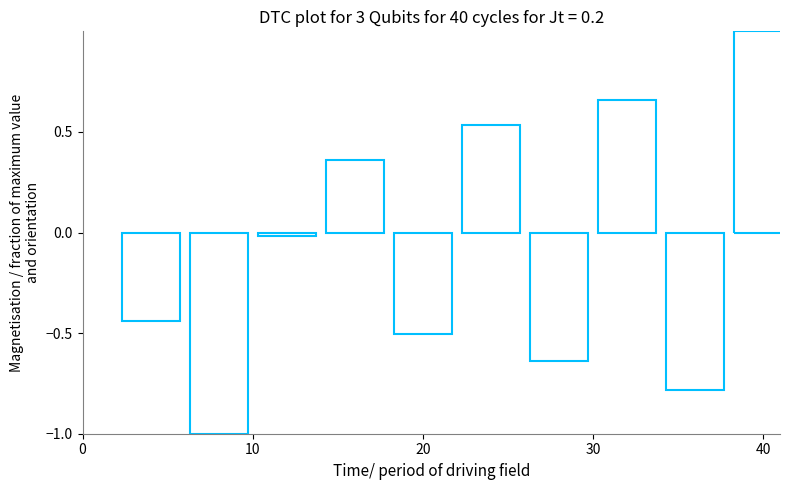

What is the maximum value shown in the chart?

1.0